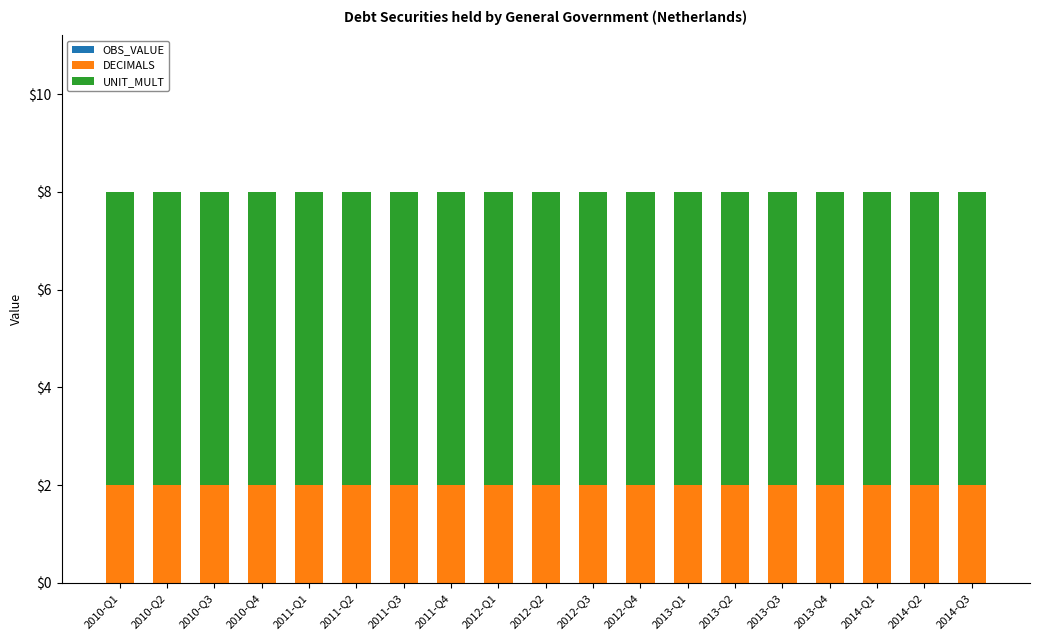

What is the total value across all series at 2011-Q1?

8